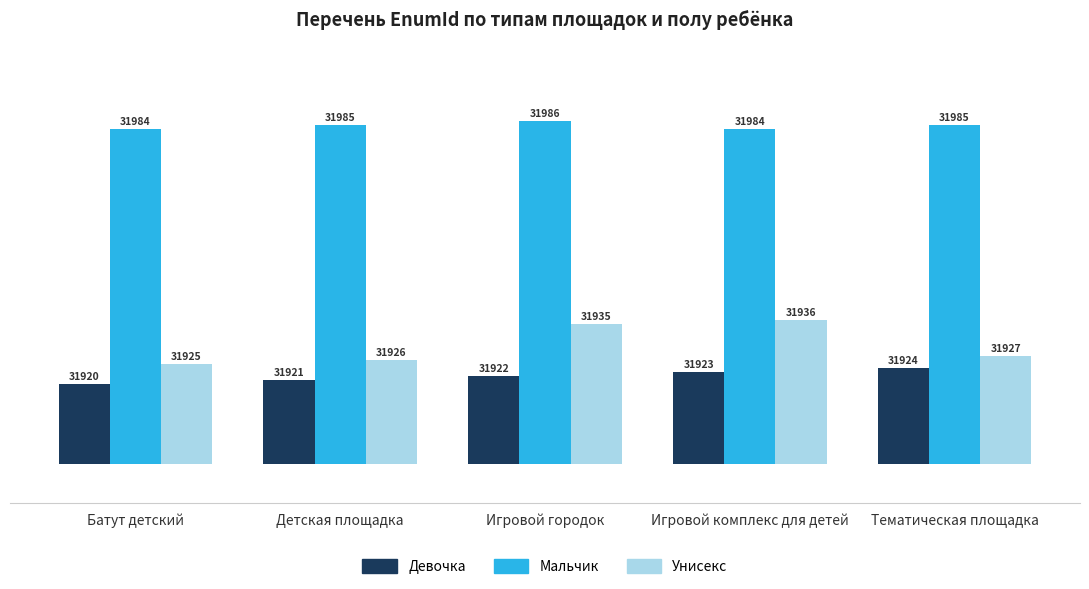

How many data points does each series have?

5